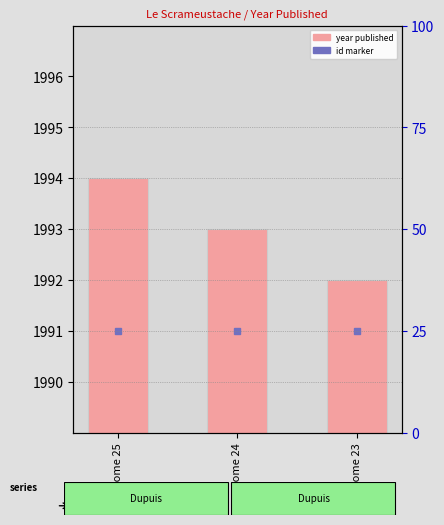

Where does the data first go above 1993?

Tome 25